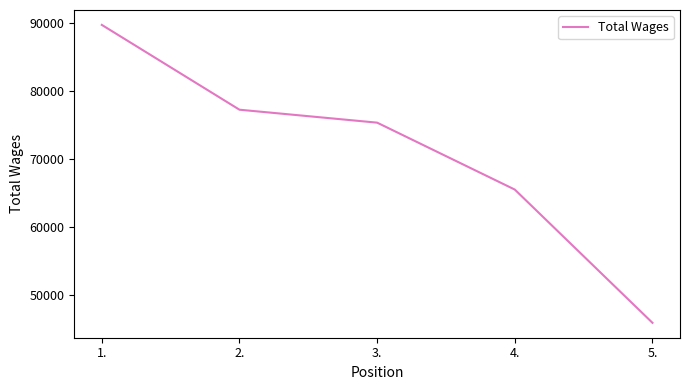

What is the sum of the values at 2. and 4.?

142703